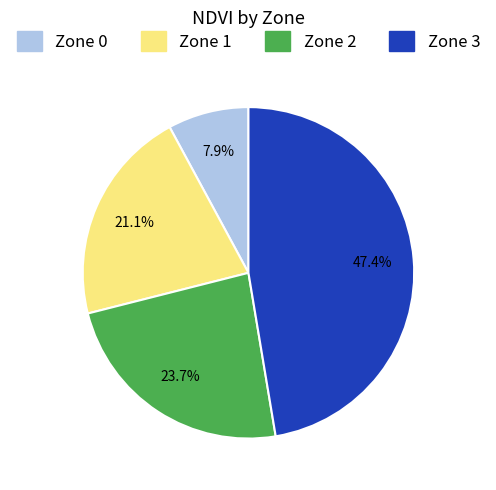

What is the largest slice in the pie chart?

Zone 3